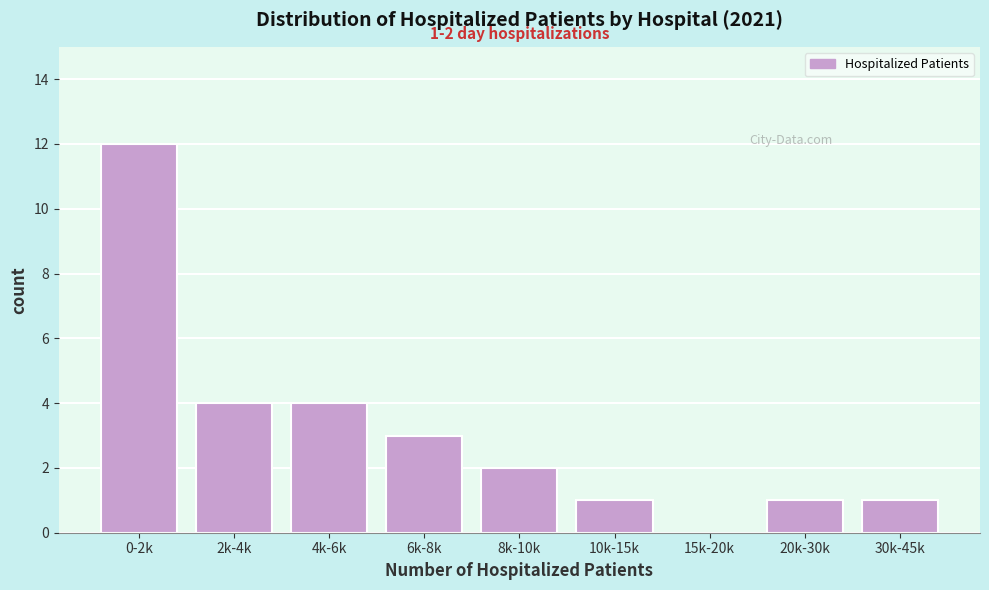

Reading right to left, transcribe all the data shown in this chart.

30k-45k=1	20k-30k=1	15k-20k=0	10k-15k=1	8k-10k=2	6k-8k=3	4k-6k=4	2k-4k=4	0-2k=12